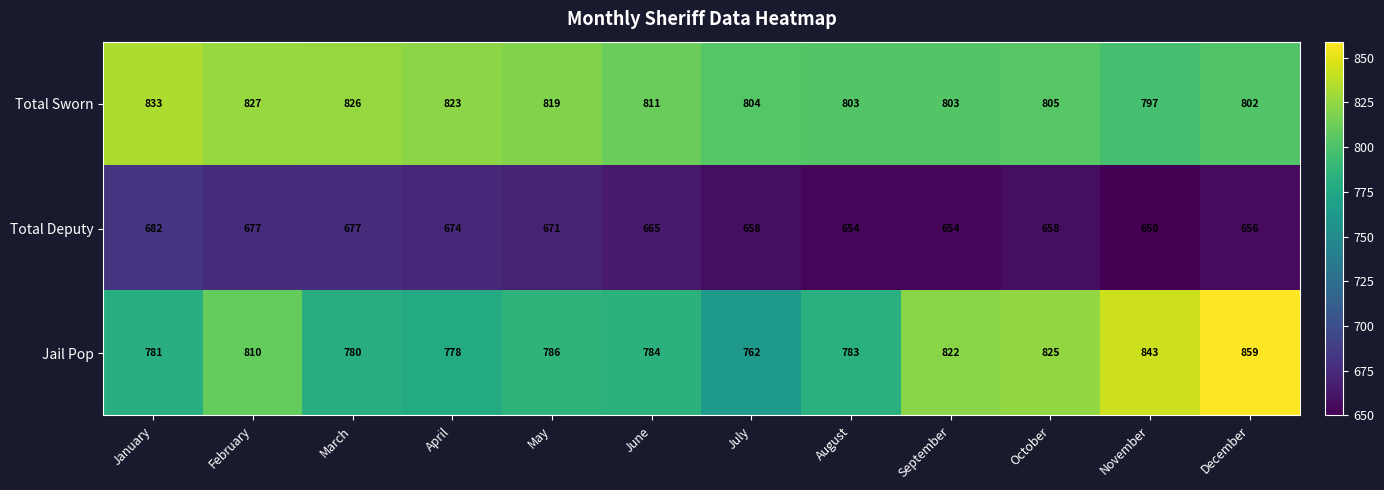

Which series has the widest spread of values?

Jail Pop